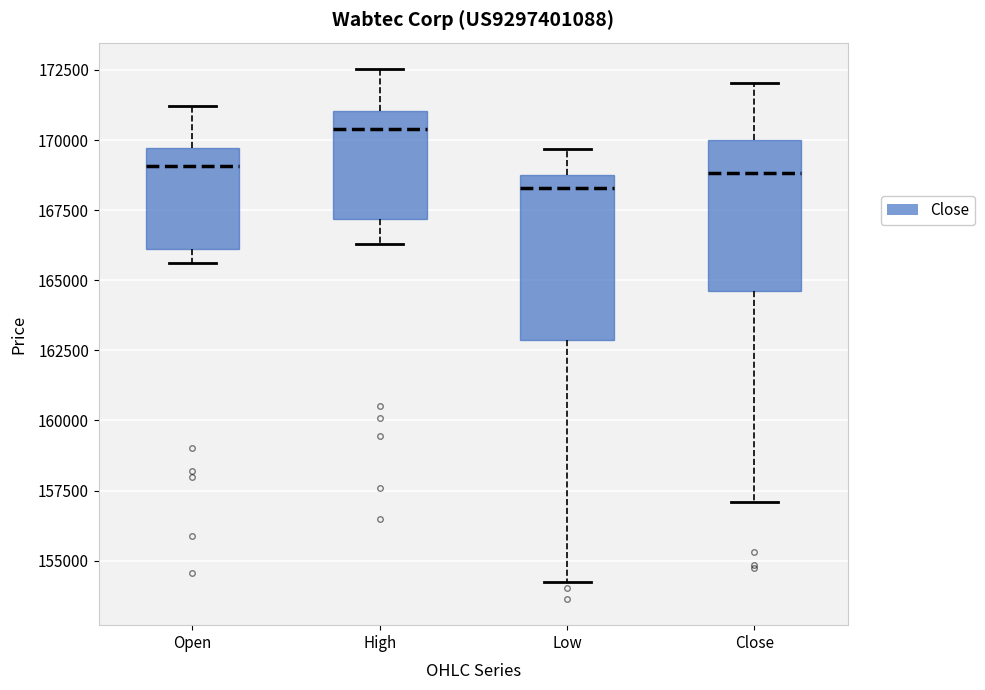

Which box has the lowest median line?

Low